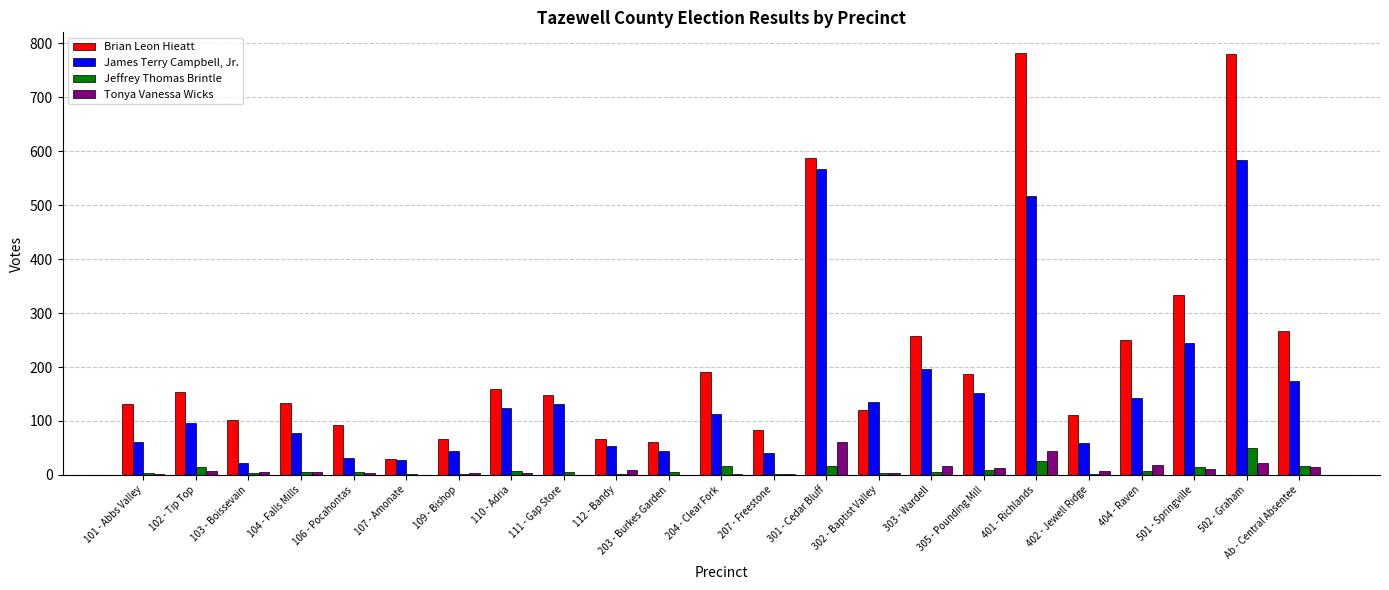

The Brian Leon Hieatt series shows 103 at 204 - Clear Fork. True or false?

False